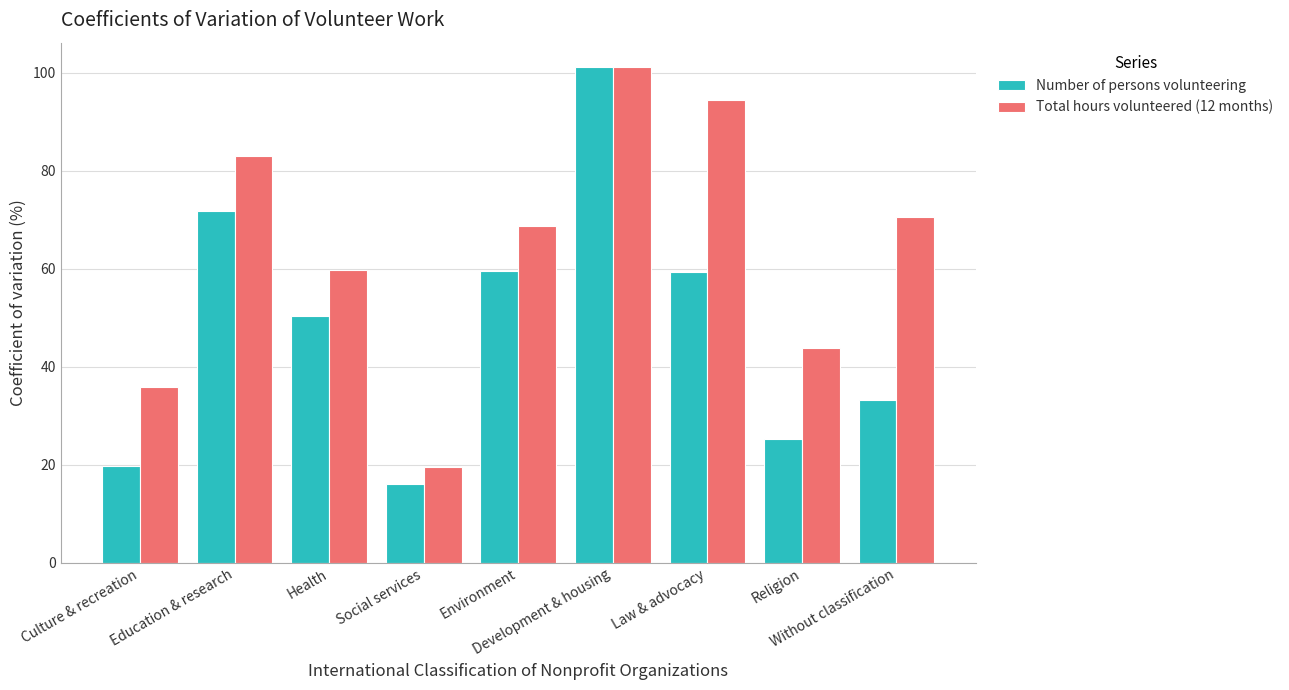

At which category is the sum across all series the highest?

Development & housing